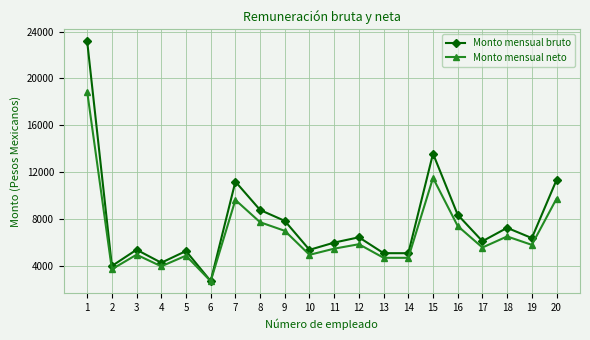

What is the difference between the second highest and minimum values in the Monto mensual bruto series?

10886.0